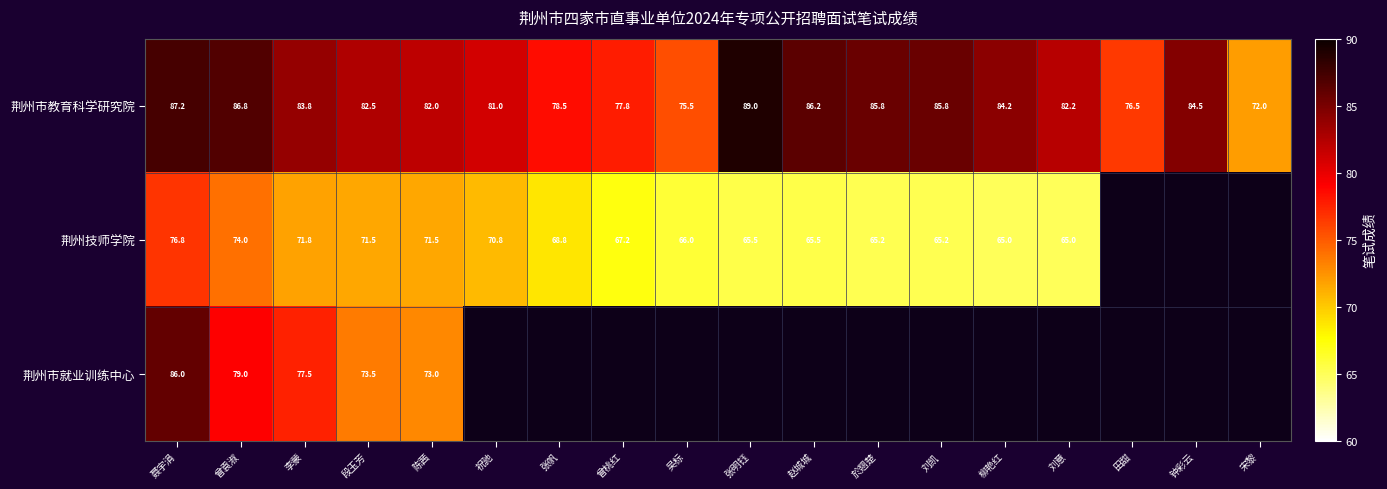

The 荆州市教育科学研究院 series shows 59.0 at 赵城城. True or false?

False